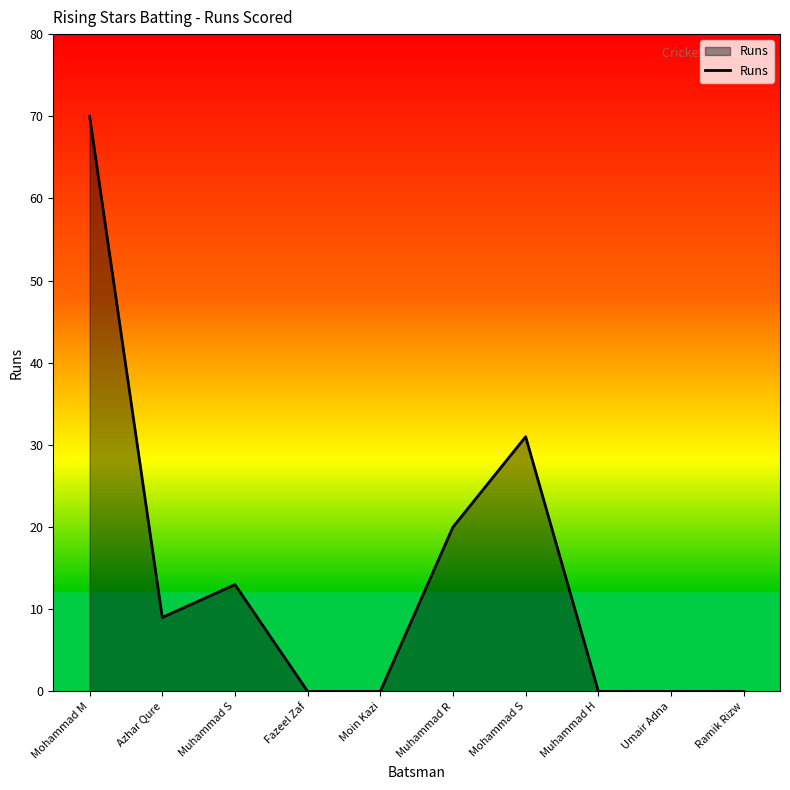

At which label is the value closest to 35?

Mohammad S